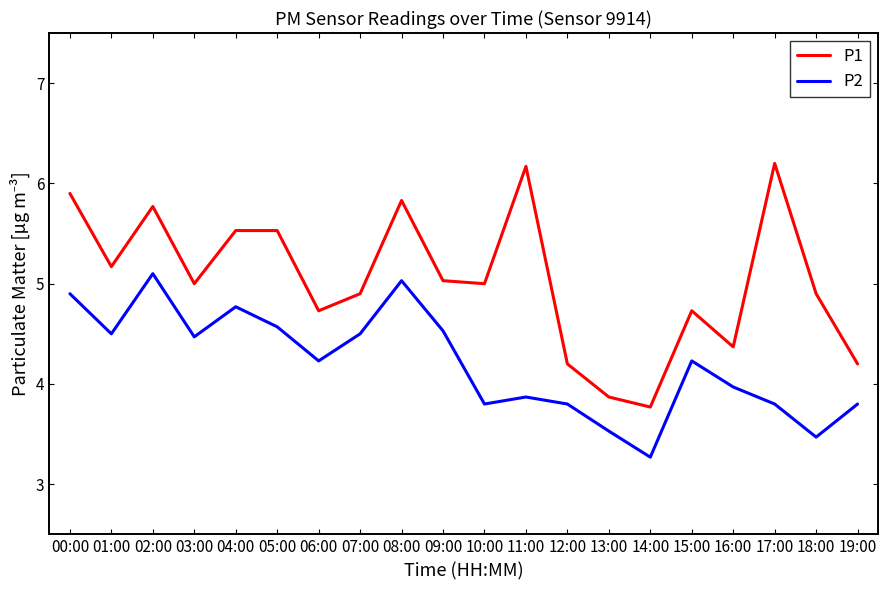

True or false: P1 has more than 0 interior local peaks.

True